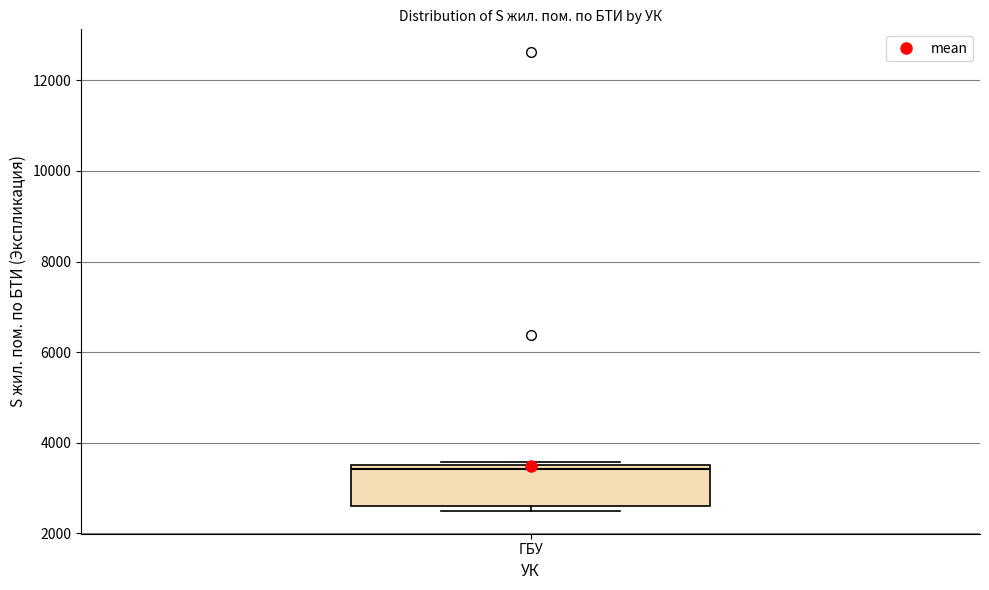

Read this box plot against the y-axis: the position of the median line, the range covered by the box, and the ends of both whiskers. The values are not printed on the chart, so give them approximately, as read against the axis.

median 3400, box 2600 to 3600, whiskers 2400 to 3600